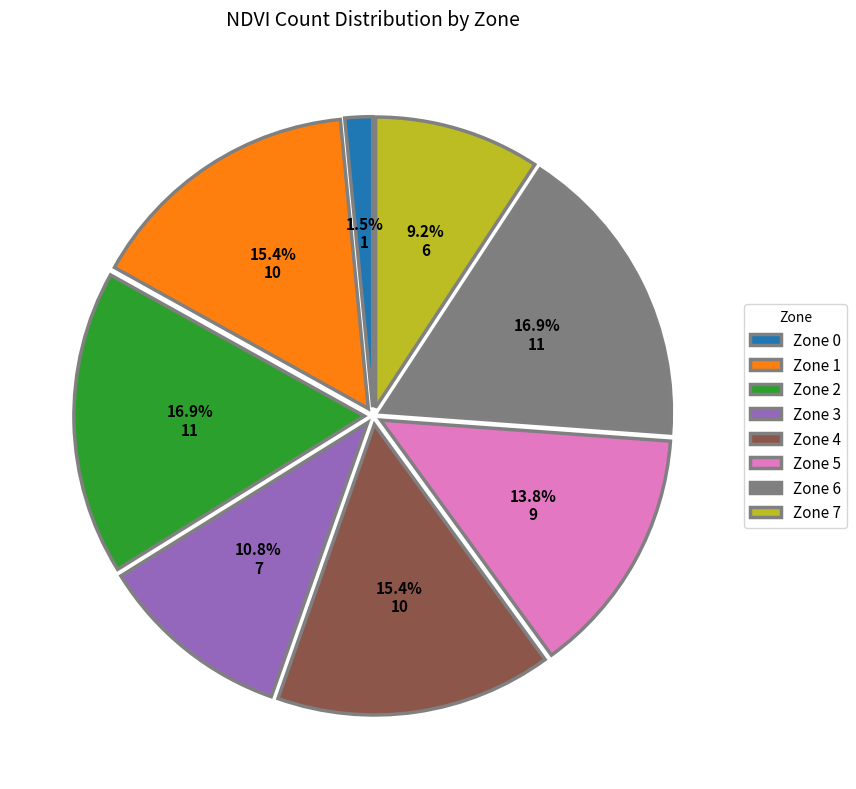

Is there any slice that represents more than half of the pie?

No